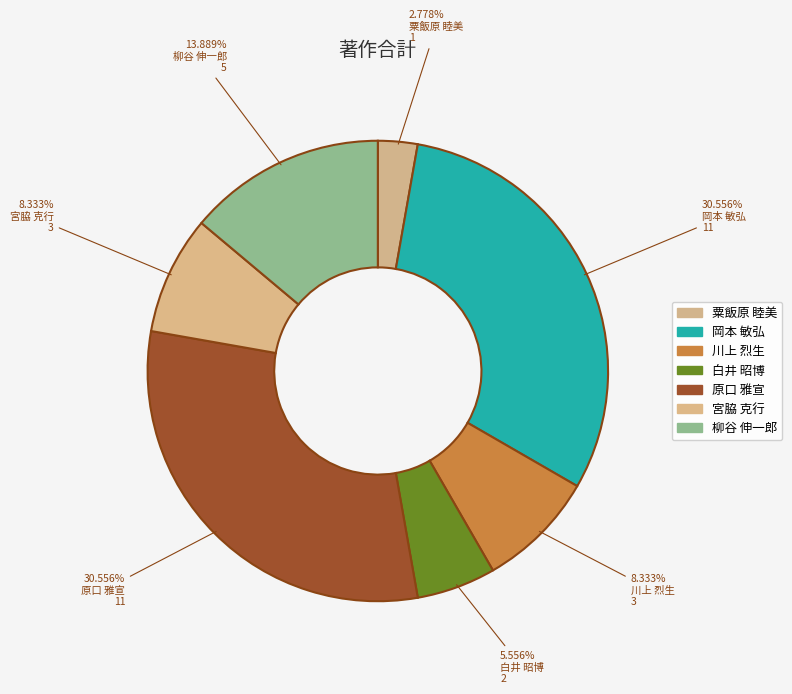

To the nearest percent, what portion does 宮脇 克行 represent?

8%